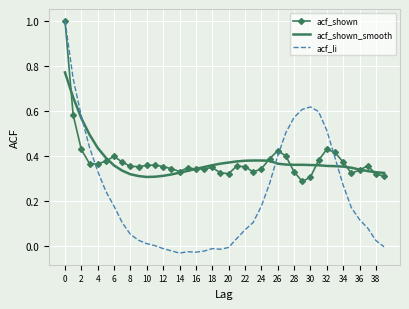

Which series has the largest range (max minus min)?

acf_li